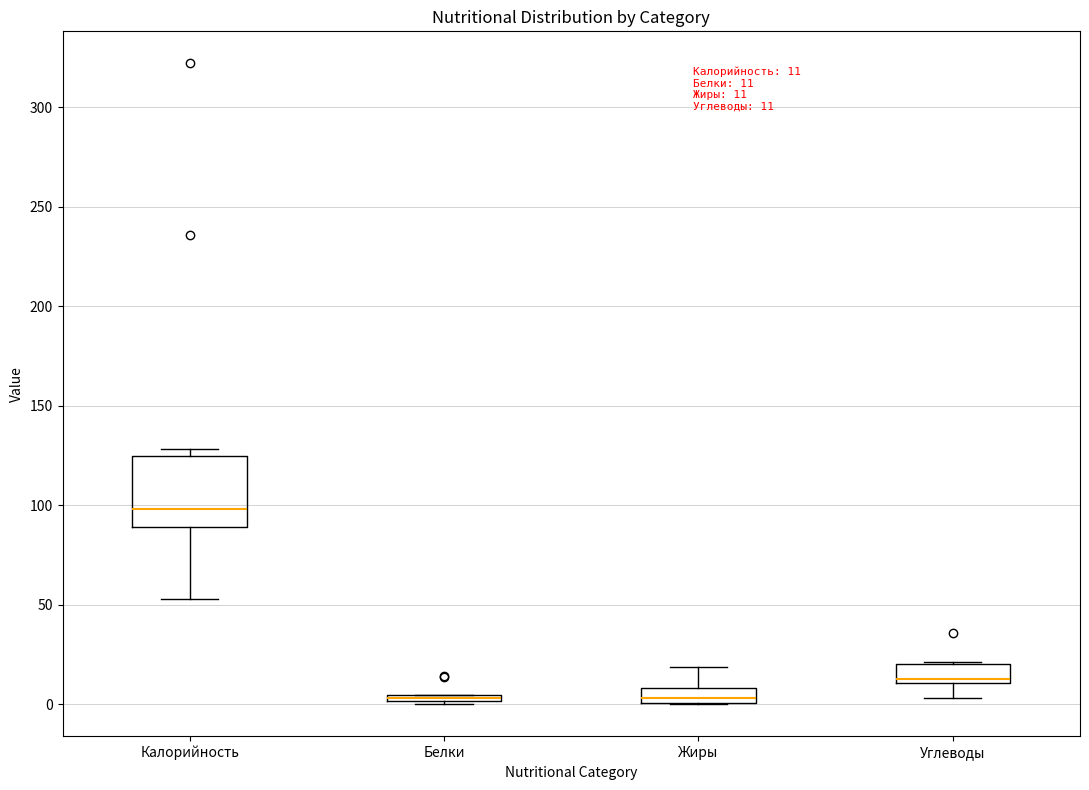

Which box's median line is the highest?

Калорийность